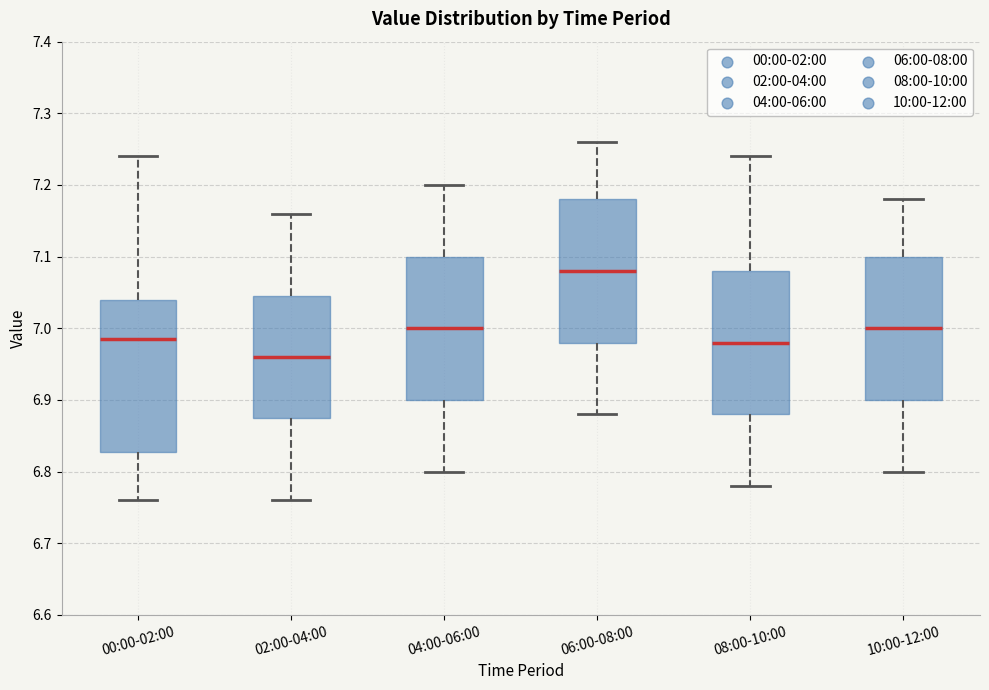

Which box's median line is the highest?

06:00-08:00